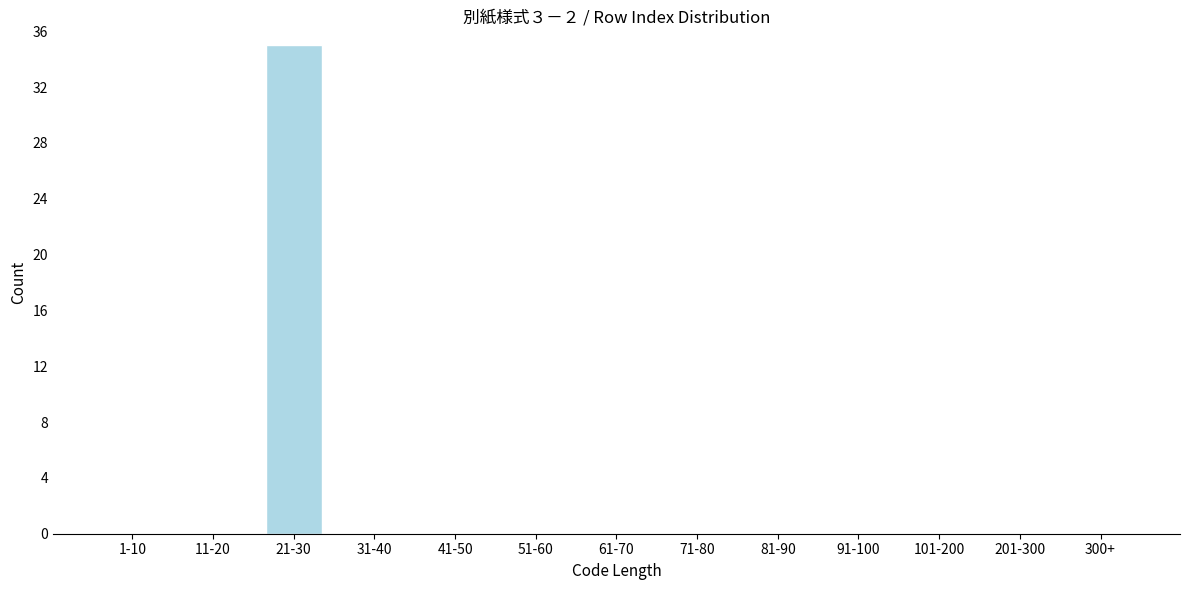

Reading left to right, list all the values displayed in this chart.

1-10=0	11-20=0	21-30=35	31-40=0	41-50=0	51-60=0	61-70=0	71-80=0	81-90=0	91-100=0	101-200=0	201-300=0	300+=0